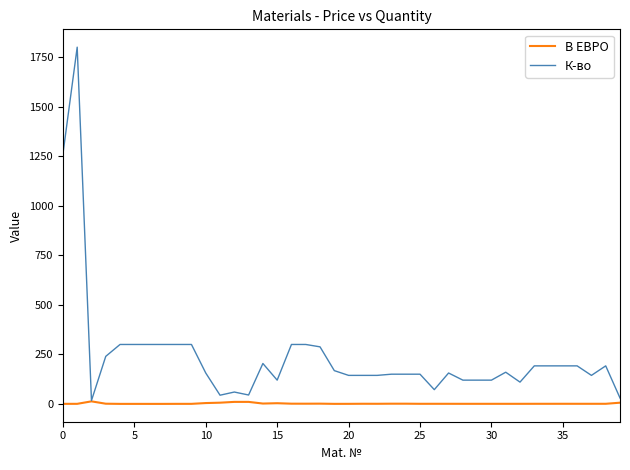

Which series has the largest total across all categories?

К-во